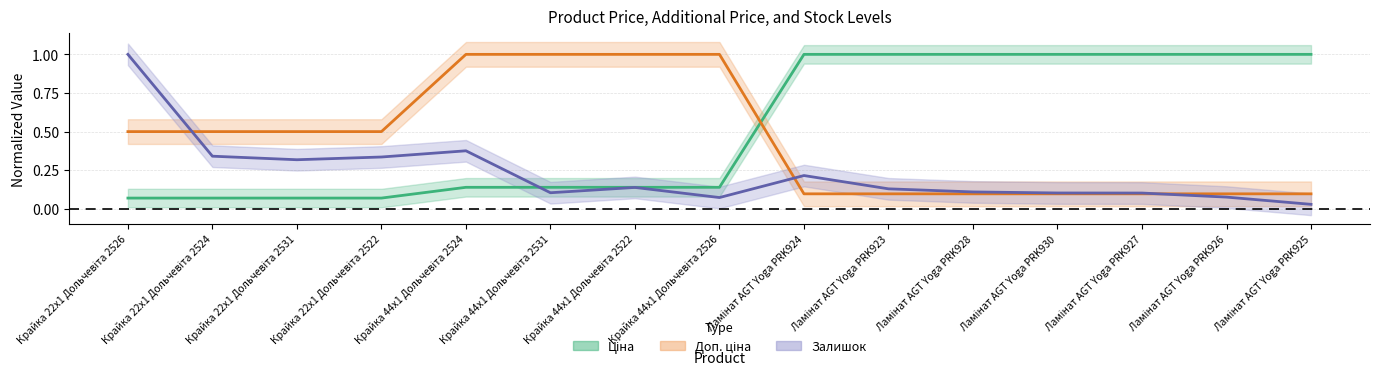

Is the value of Доп. ціна at Ламінат AGT Yoga PRK924 greater than the value of Ціна at Ламінат AGT Yoga PRK927?

No